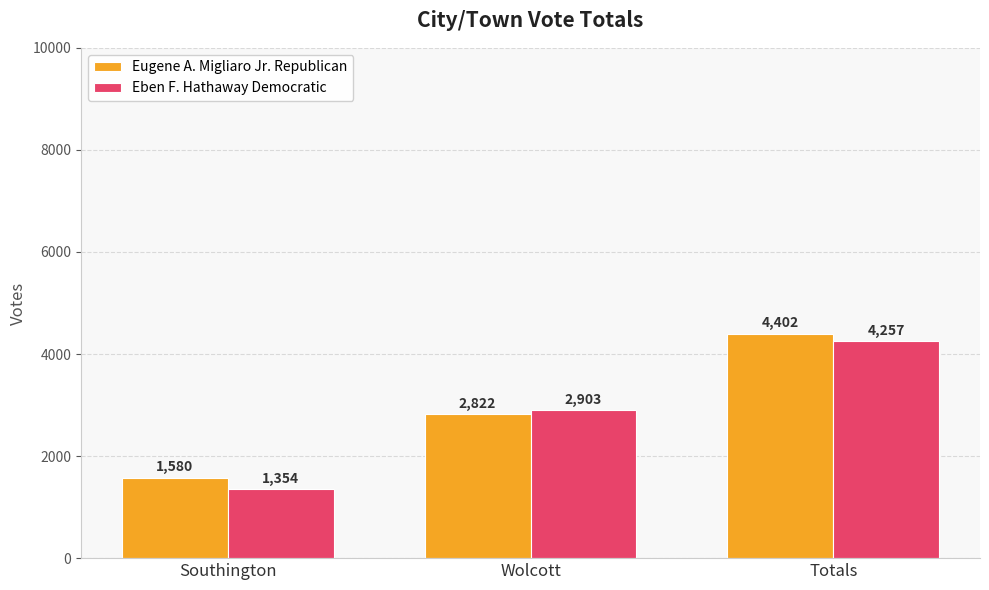

Which category has the highest value in the Eugene A. Migliaro Jr. Republican series?

Totals